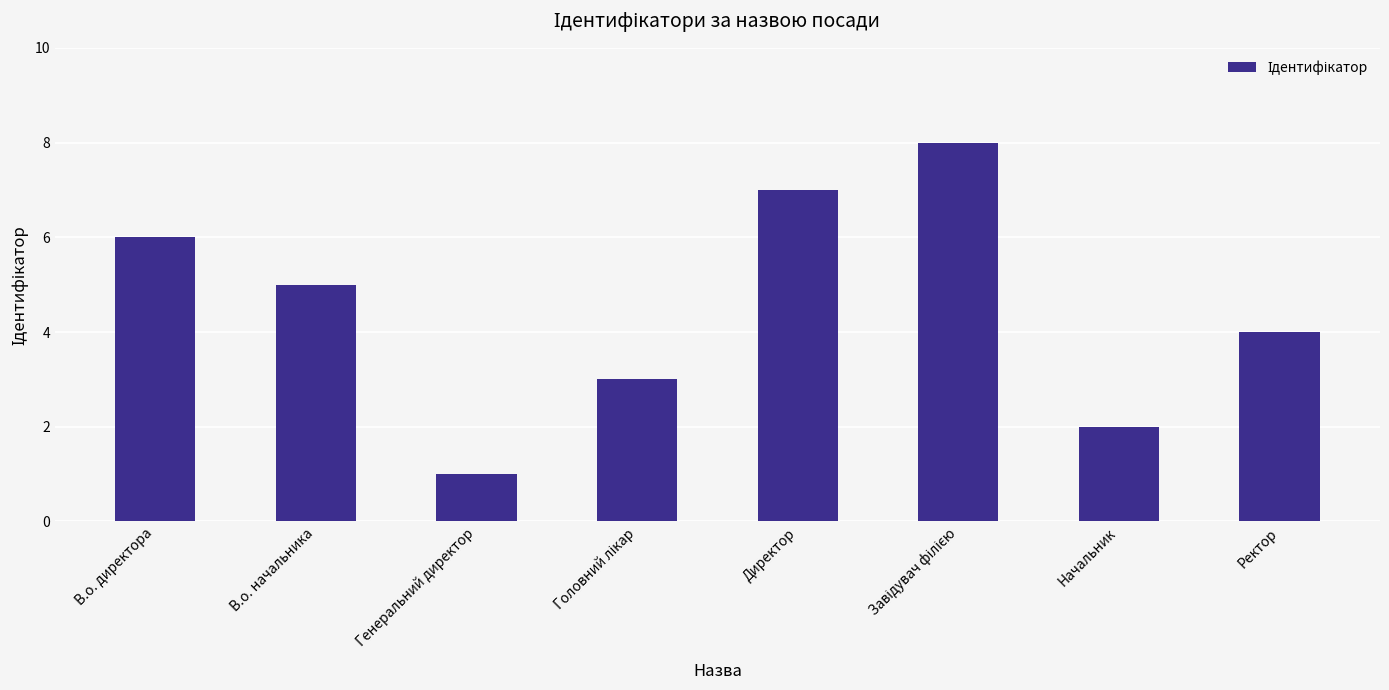

What is the difference between the maximum and minimum values?

7